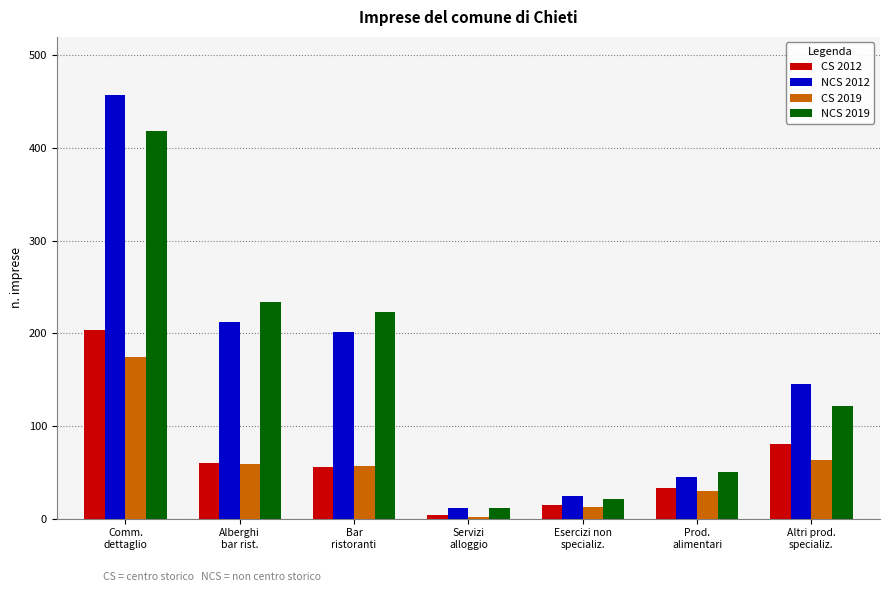

Count the number of data series in this chart.

4